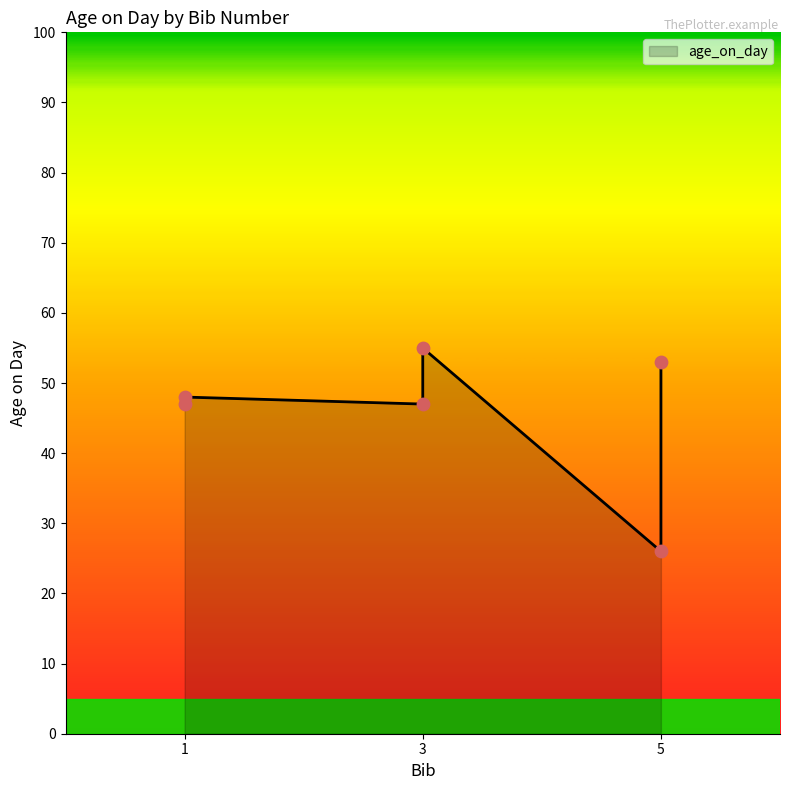

Which has a higher value, 1-Dave or 5-Lauren?

1-Dave